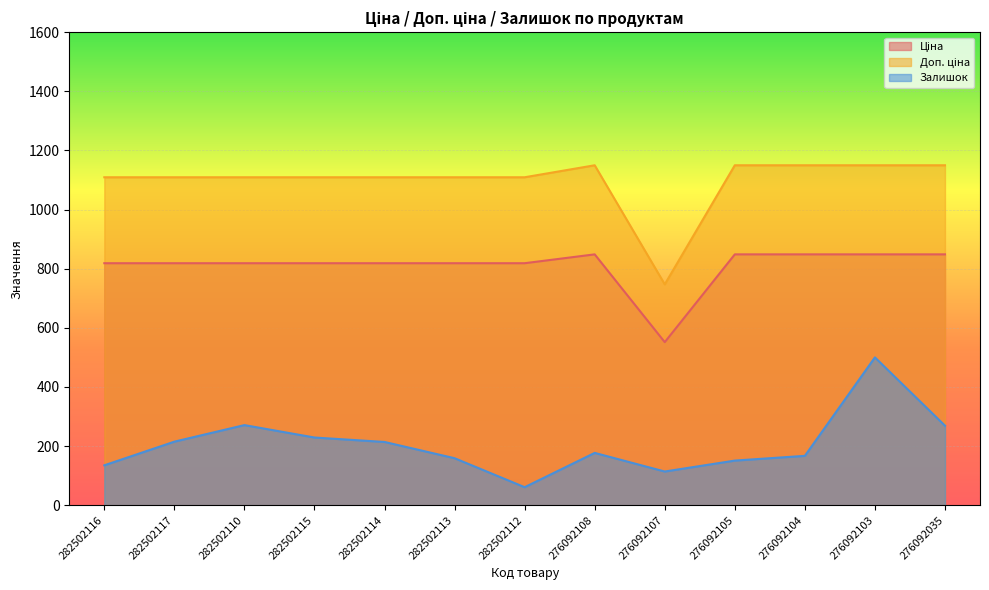

What is the difference between the maximum and minimum values in the Ціна series?

296.9